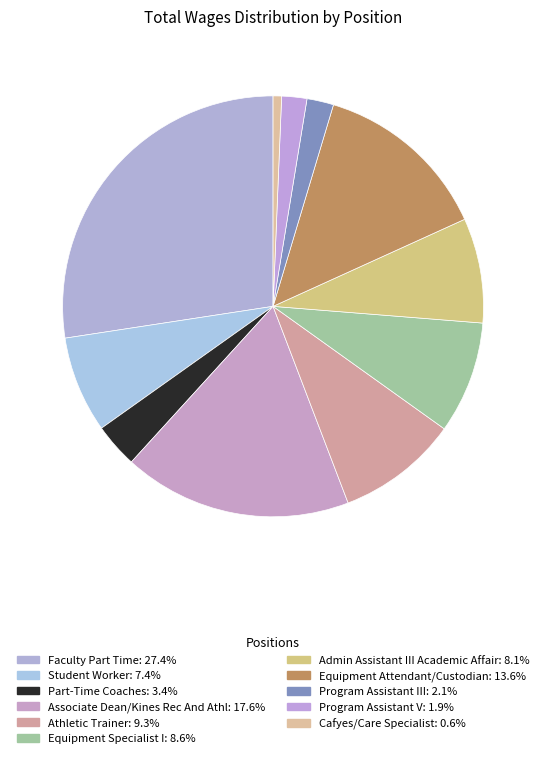

Between Associate Dean/Kines Rec And Athl and Equipment Attendant/Custodian, which is larger?

Associate Dean/Kines Rec And Athl